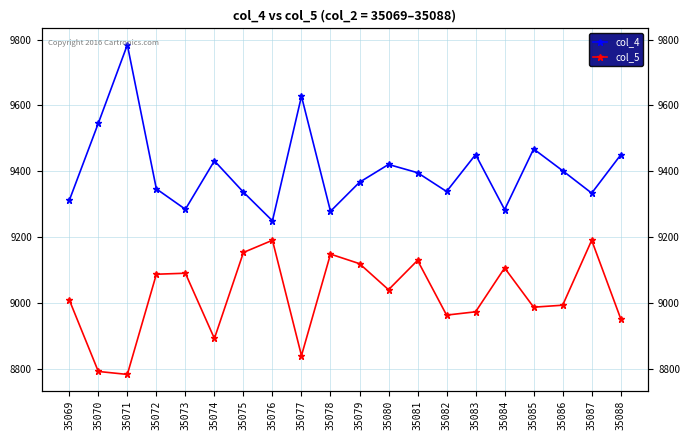

Is it true that col_4 equals 9402 at 35086?

True